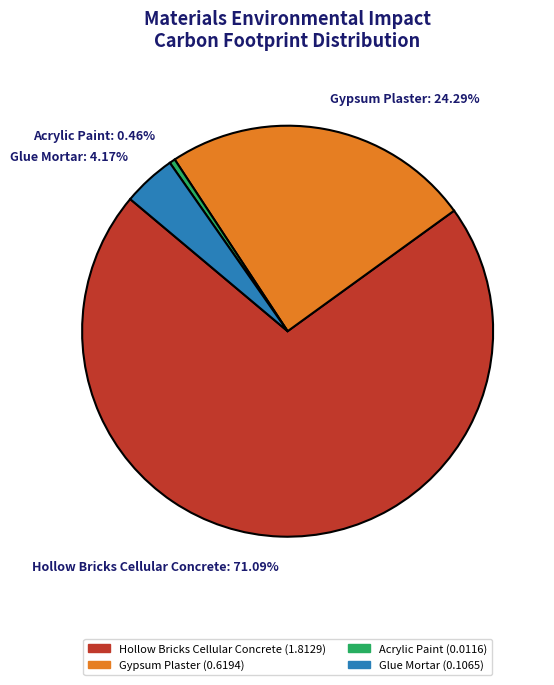

How many slices are in this pie chart?

4